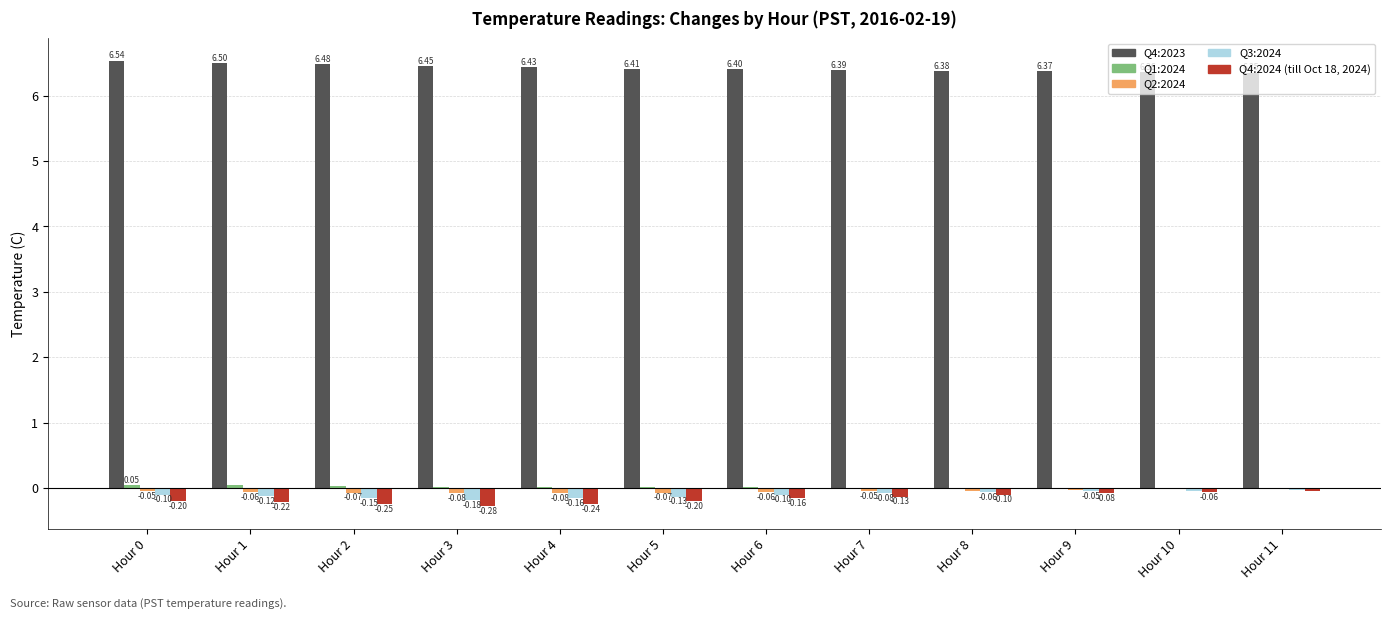

What is the total value across all series at Hour 3?

5.9